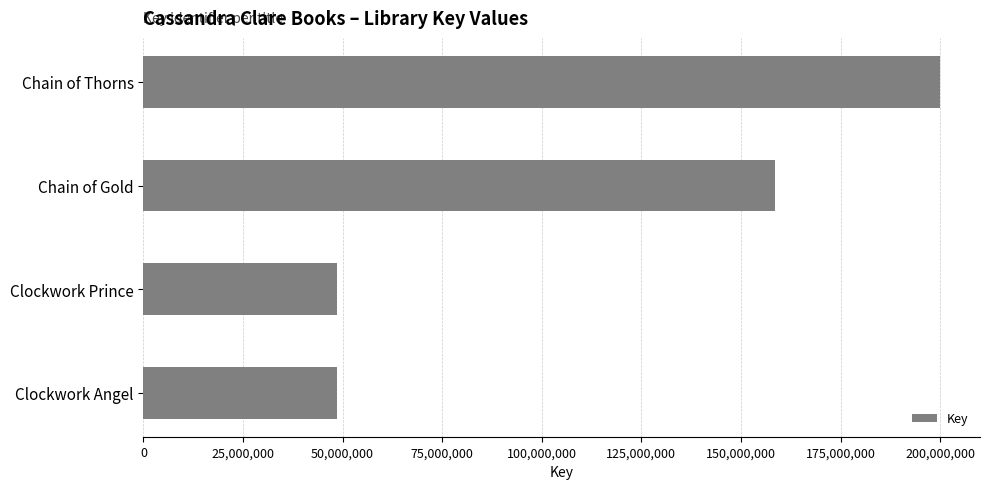

What value does the data have at Chain of Thorns?

200009139